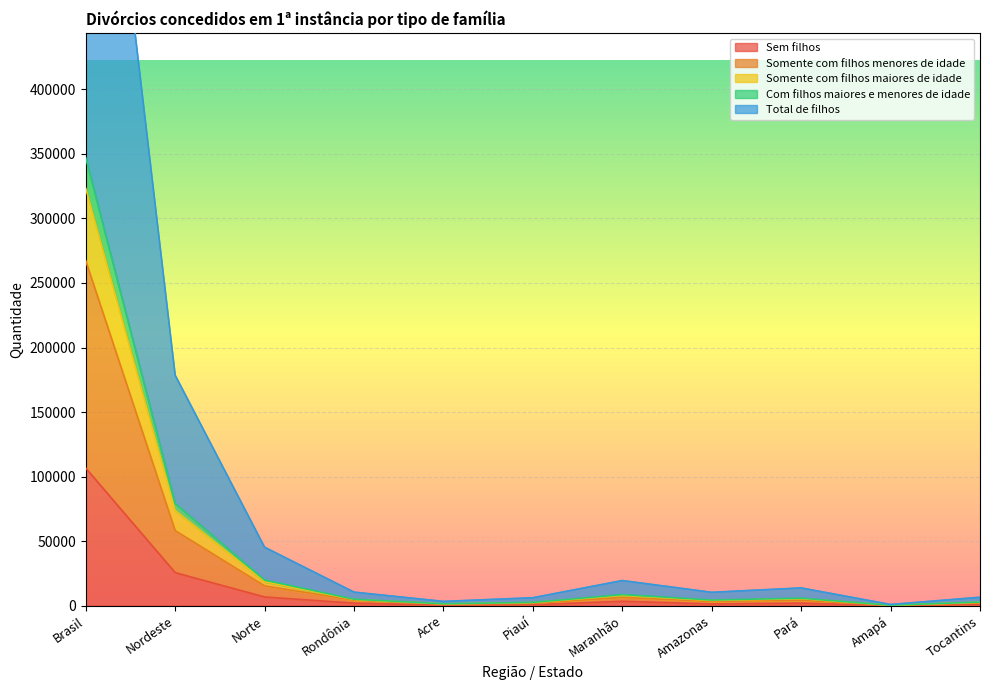

At which label does Somente com filhos menores de idade first exceed 4223?

Brasil